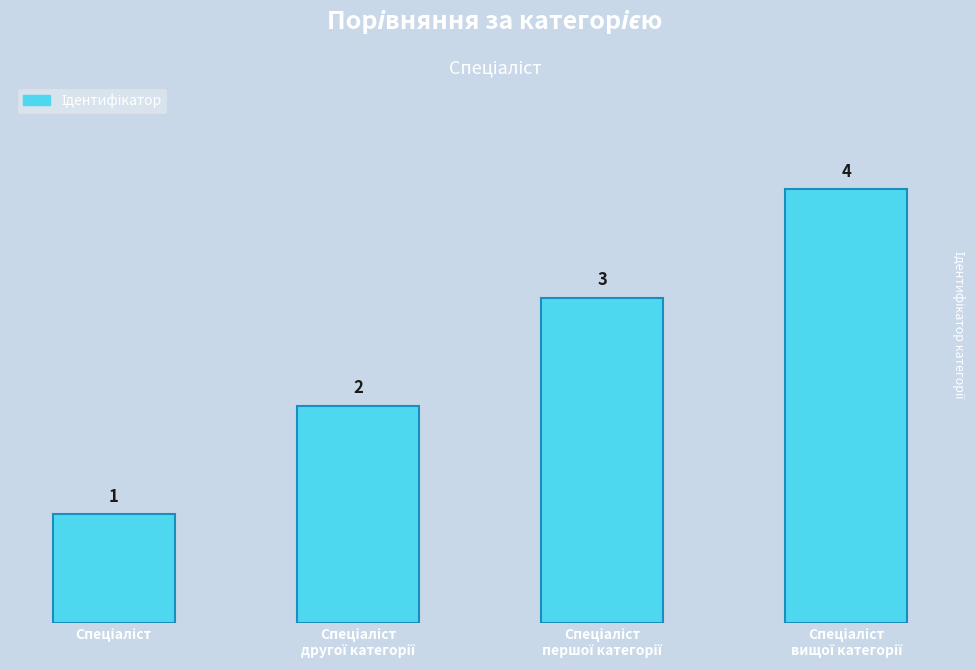

Reading left to right, what are all the values shown in this chart?

Спеціаліст=1	Спеціаліст другої категорії=2	Спеціаліст першої категорії=3	Спеціаліст вищої категорії=4